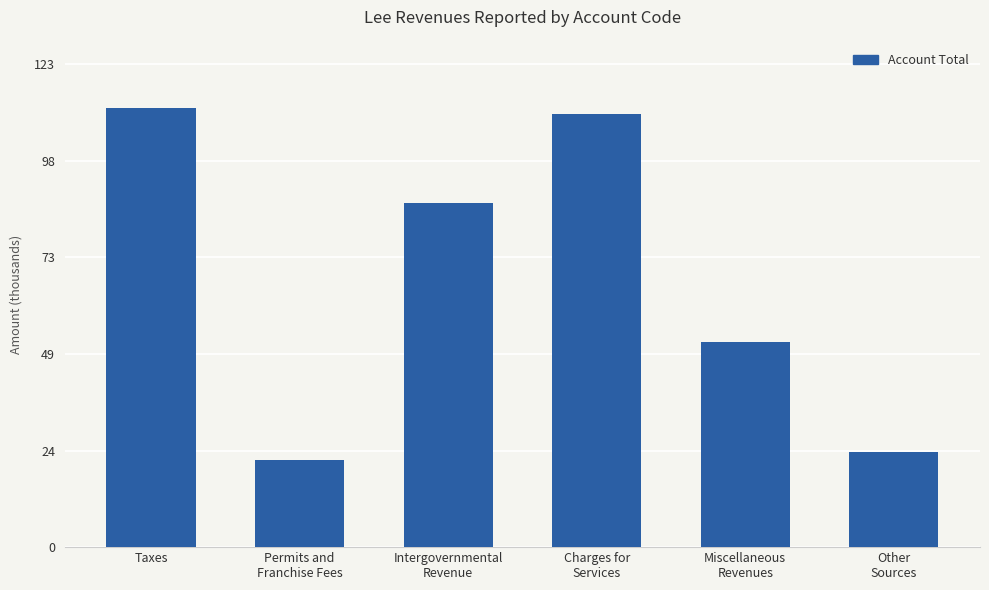

Does the chart contain any negative values?

No